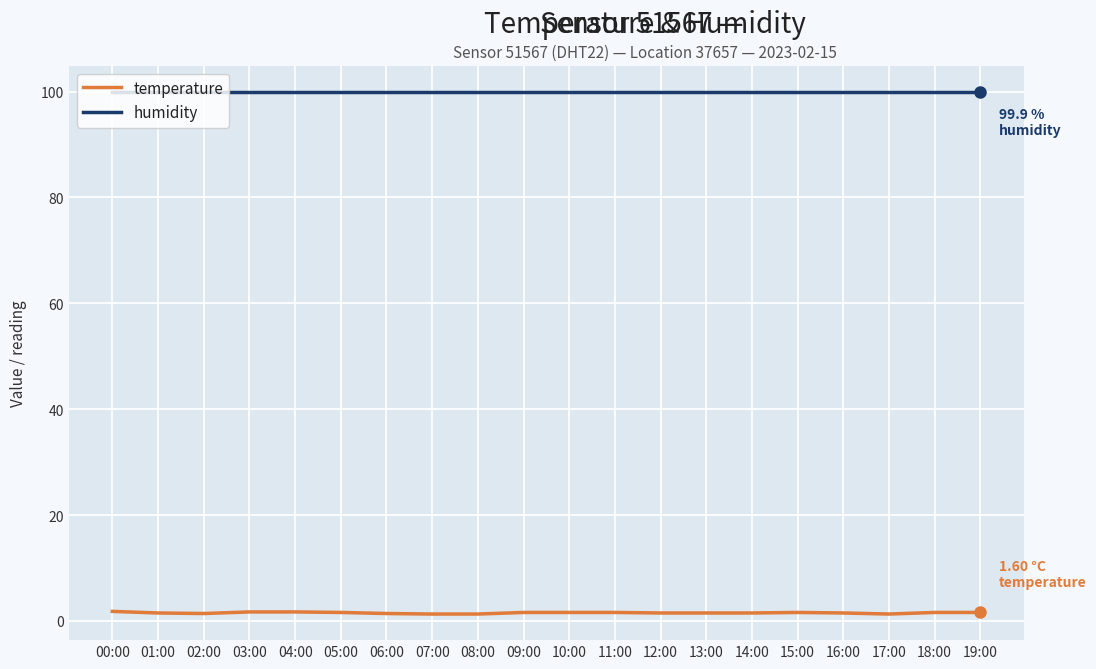

What is the average value of the humidity series?

99.9